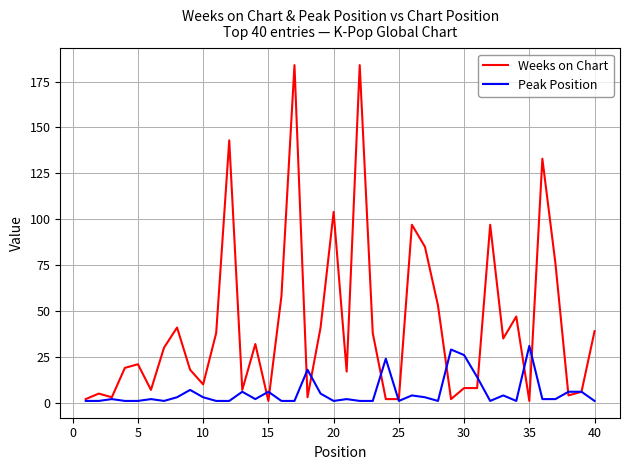

List the series in order of their peak value, lowest first.

Peak Position, Weeks on Chart